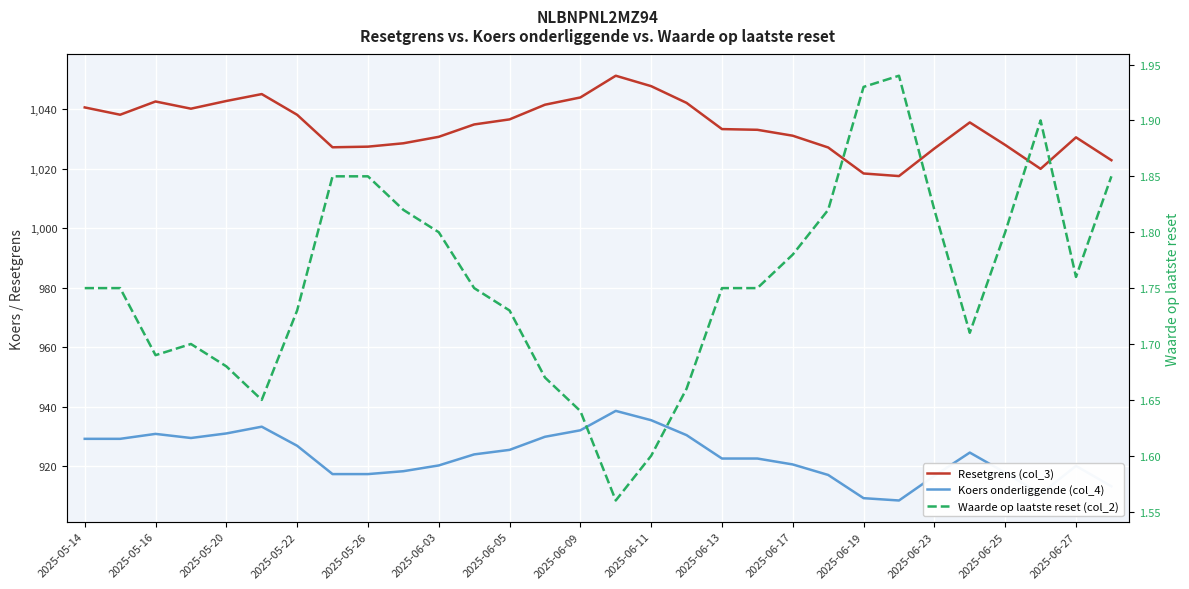

In Resetgrens (col_3), how many points are lower than both neighbors (excluding endpoints)?

5